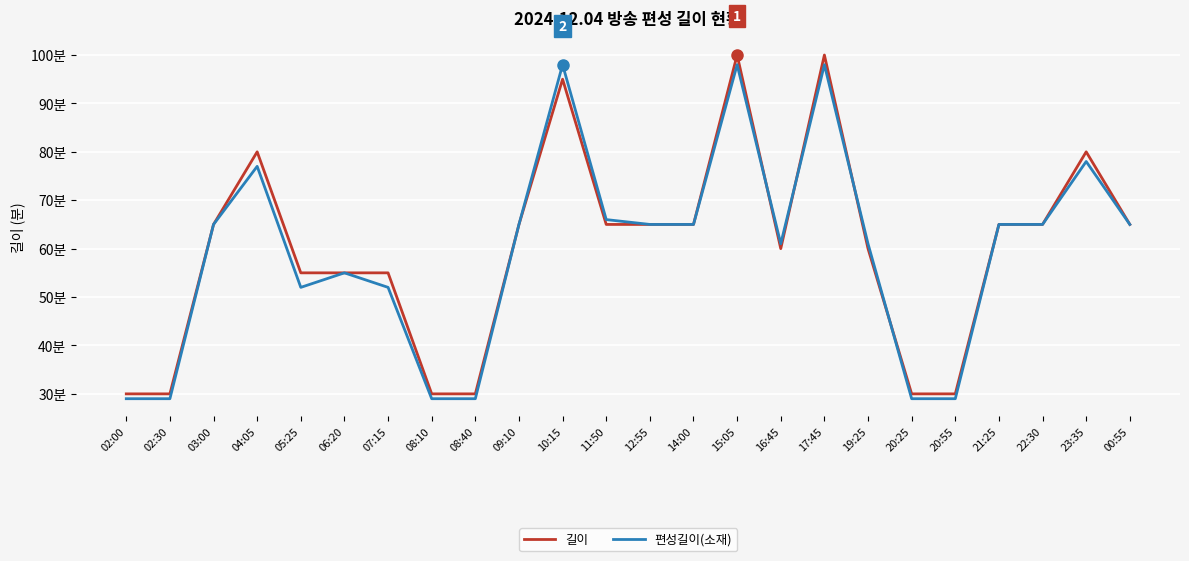

Rank the series by their maximum value, from highest to lowest.

길이, 편성길이(소재)